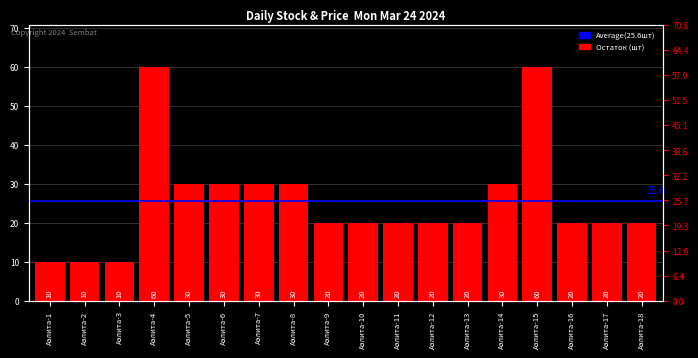

List the labels in order of value, smallest first.

Аэлита-1, Аэлита-2, Аэлита-3, Аэлита-9, Аэлита-10, Аэлита-11, Аэлита-12, Аэлита-13, Аэлита-16, Аэлита-17, Аэлита-18, Аэлита-5, Аэлита-6, Аэлита-7, Аэлита-8, Аэлита-14, Аэлита-4, Аэлита-15